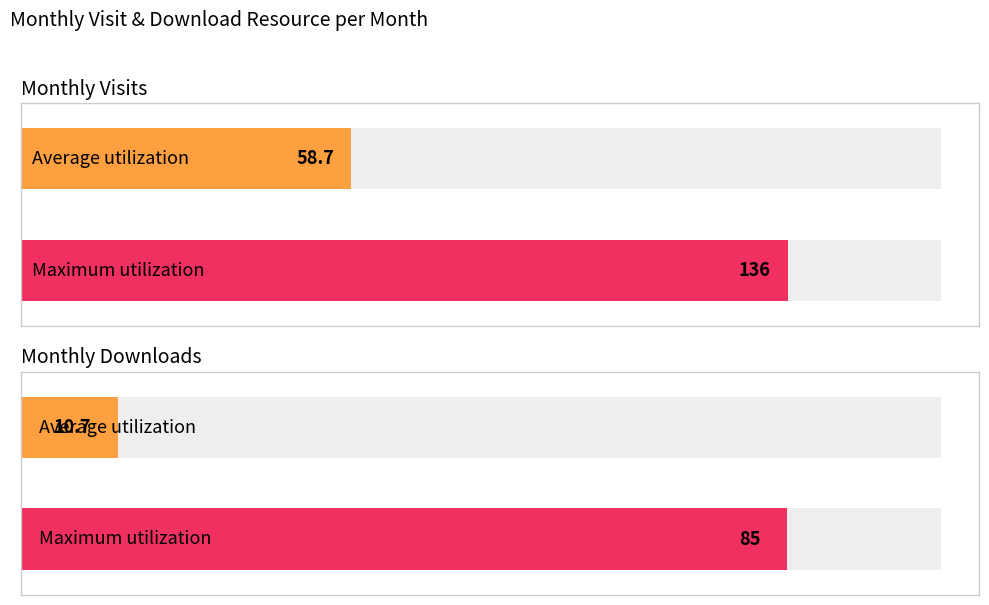

How many series are shown in this chart?

2